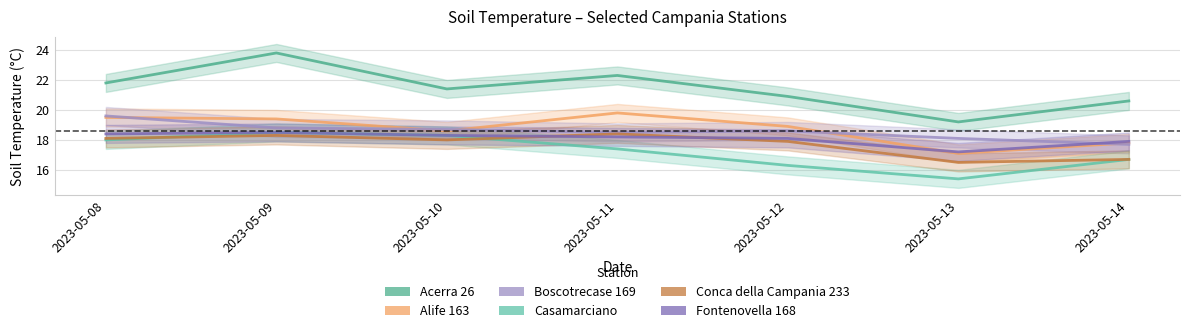

What is the value of the Alife 163 point at the 6th from the left?

17.1